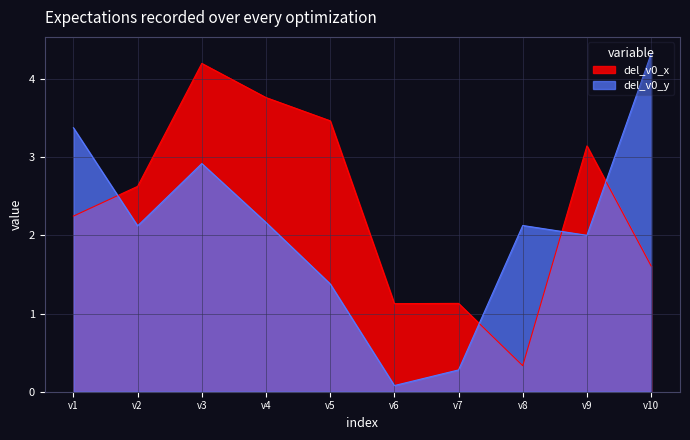

Is the value of del_v0_x at v3 greater than the value of del_v0_y at v10?

No